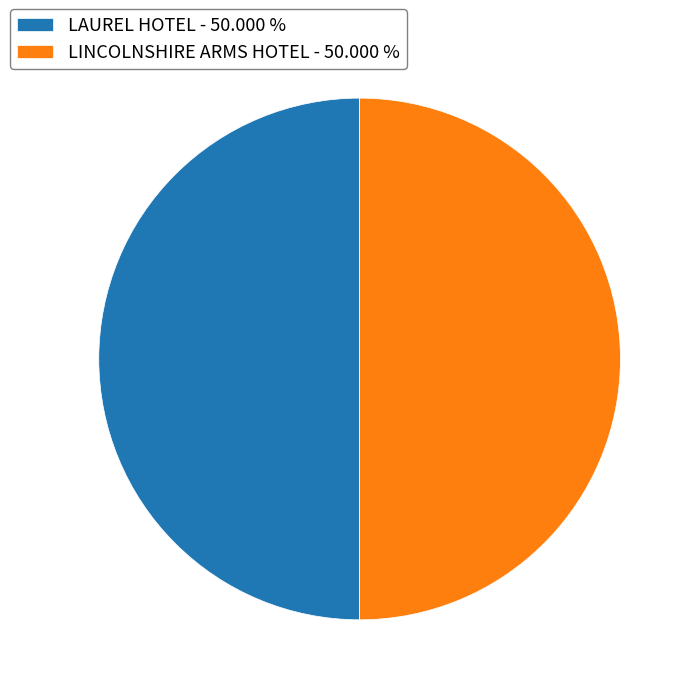

Approximately how many times larger is the value at LAUREL HOTEL - 50.000 % compared to LINCOLNSHIRE ARMS HOTEL - 50.000 %?

1.0